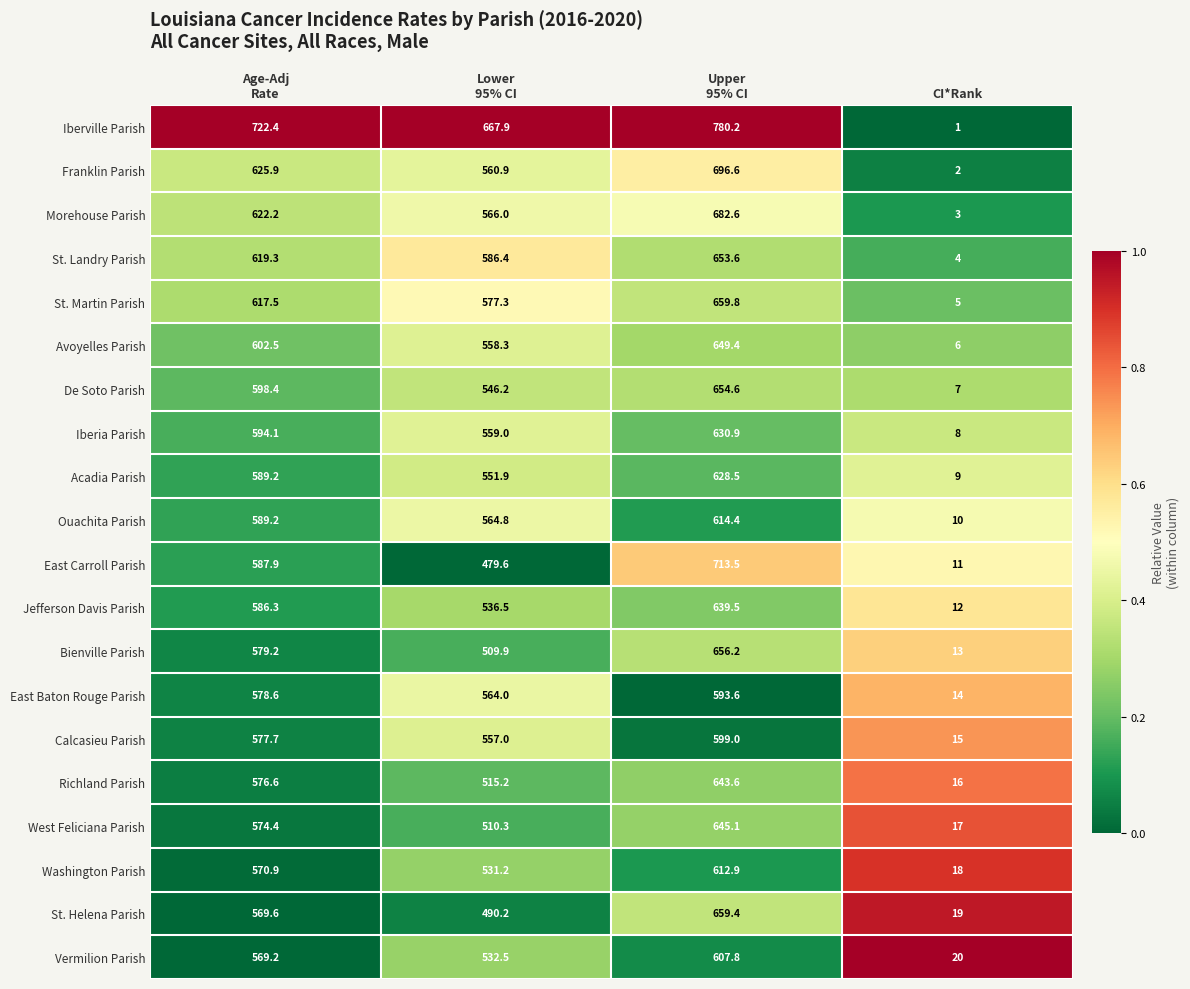

What is the sum of all Vermilion Parish values?

1729.5